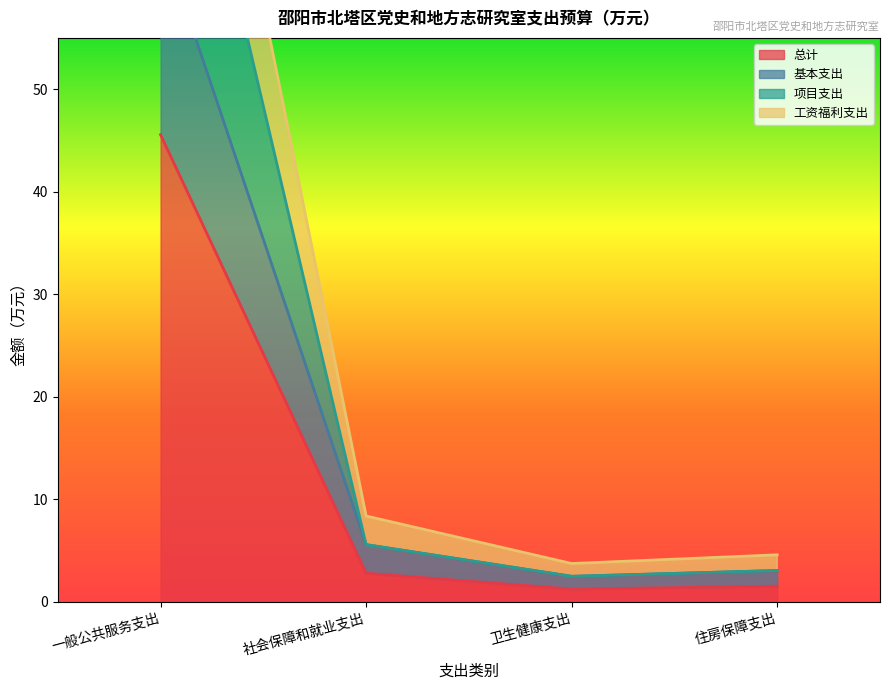

Reading left to right, list all the values displayed in this chart.

总计: 一般公共服务支出=45.6	社会保障和就业支出=2.8	卫生健康支出=1.2	住房保障支出=1.5
基本支出: 一般公共服务支出=65.1	社会保障和就业支出=5.6	卫生健康支出=2.5	住房保障支出=3.1
项目支出: 一般公共服务支出=91.1	社会保障和就业支出=5.6	卫生健康支出=2.5	住房保障支出=3.1
工资福利支出: 一般公共服务支出=107.9	社会保障和就业支出=8.4	卫生健康支出=3.7	住房保障支出=4.6